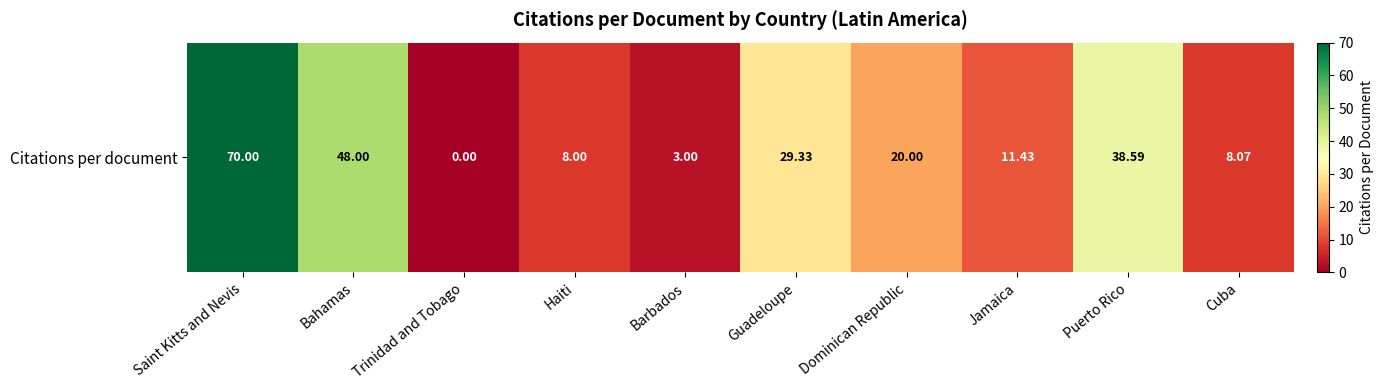

How many values are above zero?

9